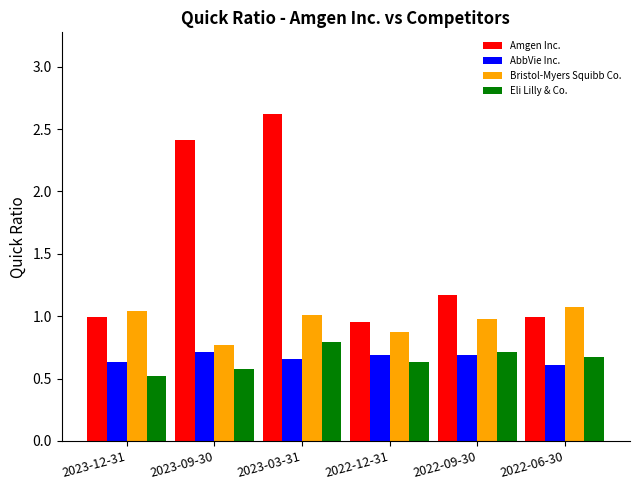

What are all the series names shown in the legend?

Amgen Inc., AbbVie Inc., Bristol-Myers Squibb Co., Eli Lilly & Co.